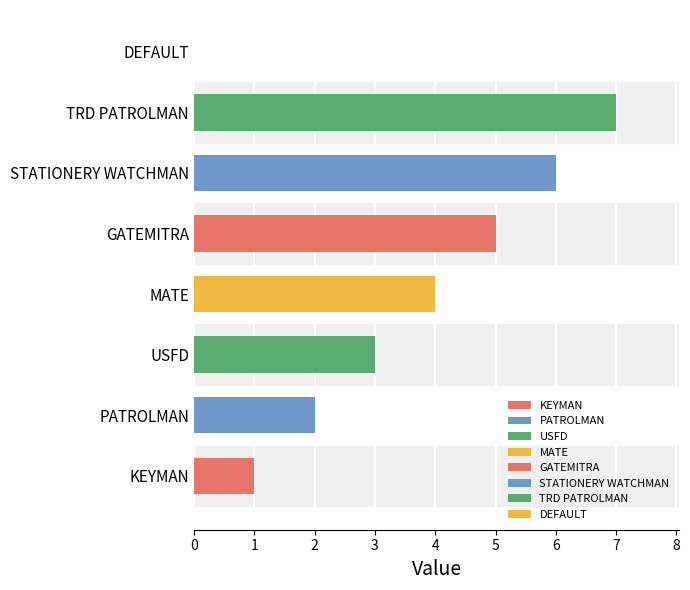

What is the sum of all values?

28